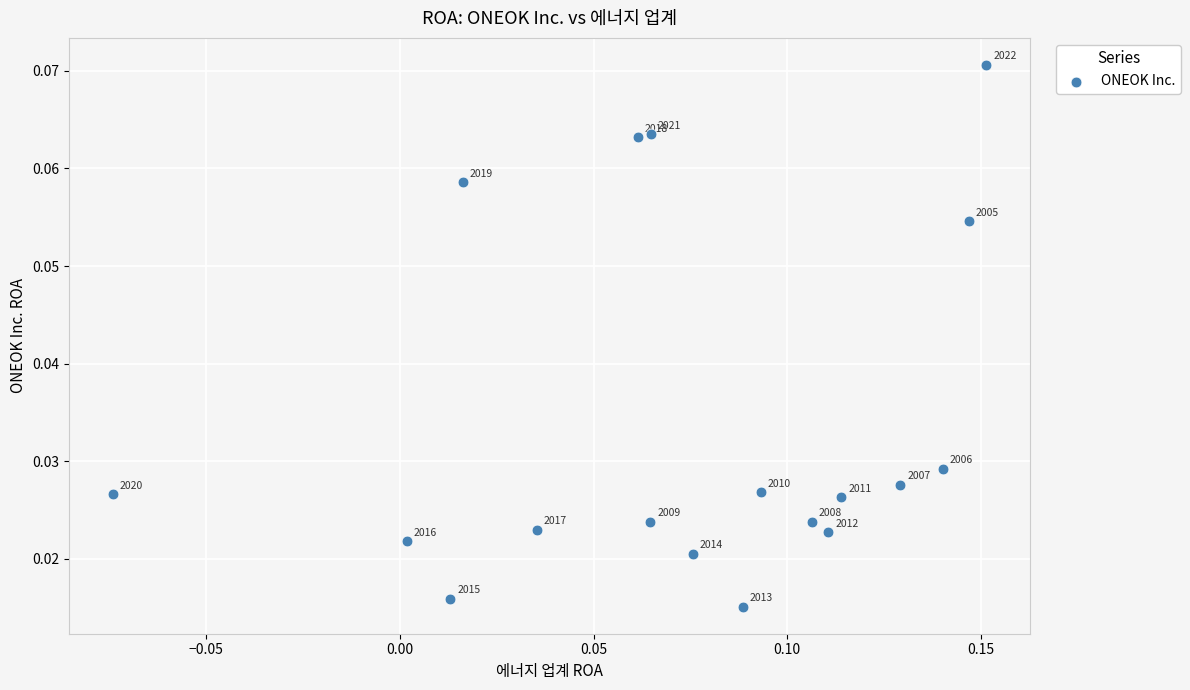

How many points are shown in the scatter plot?

18